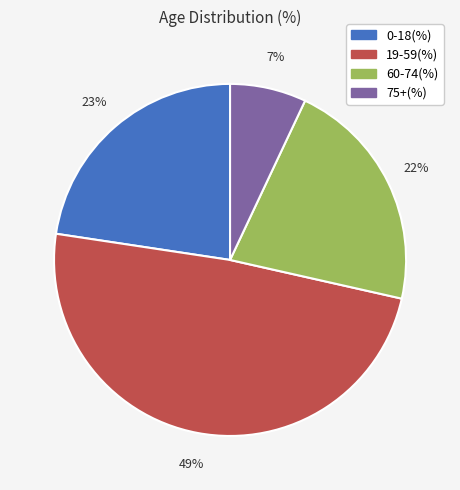

Which has a higher value, 60-74(%) or 19-59(%)?

19-59(%)